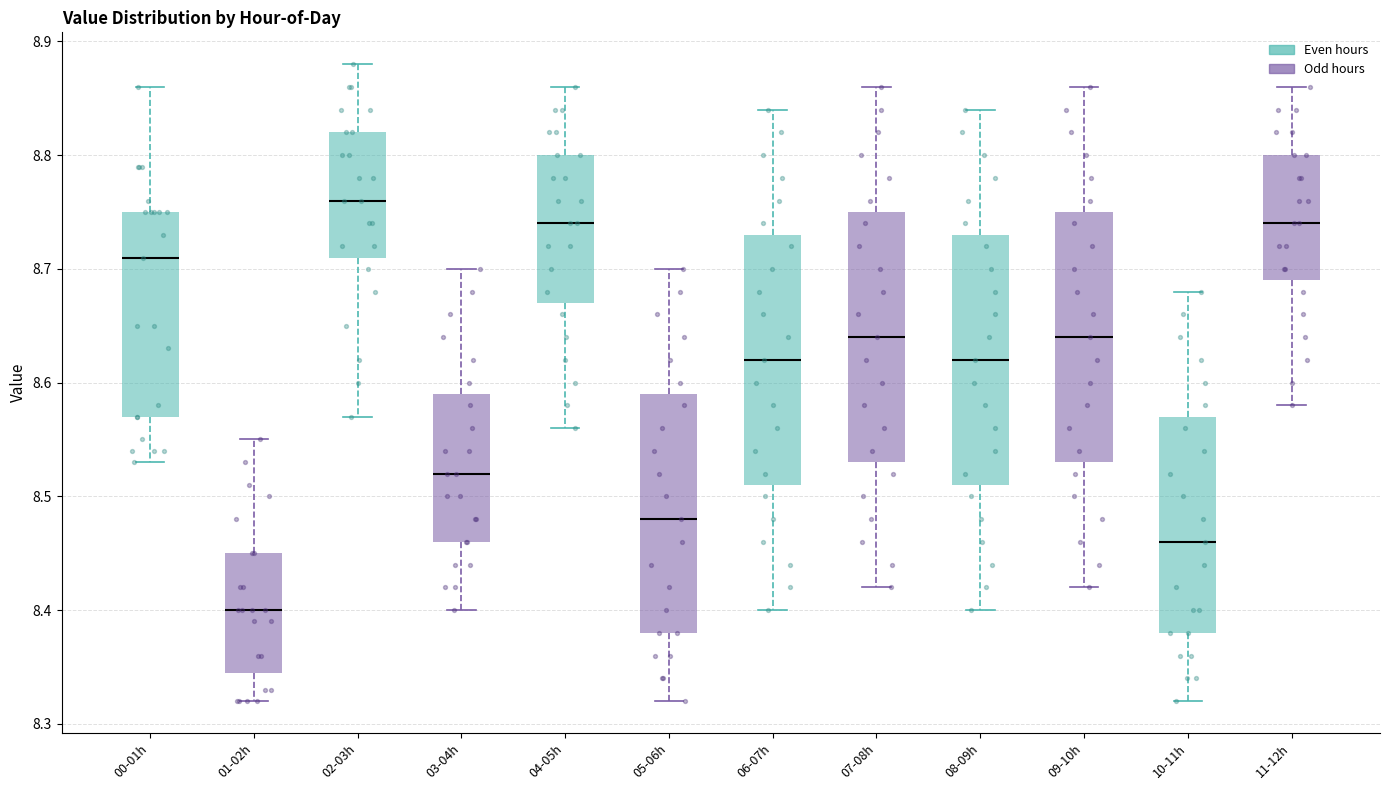

Where does the upper whisker of the box for 04-05h end on the y-axis? The values are not printed on the chart, so give them approximately, as read against the axis.

8.86